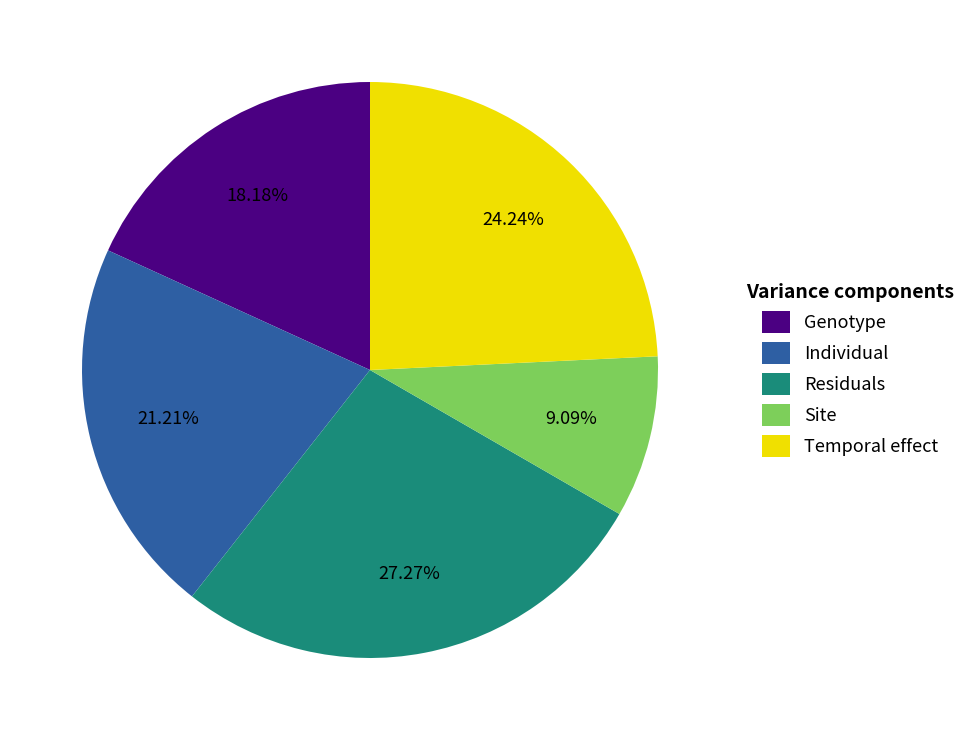

Is there a majority slice in this chart?

No